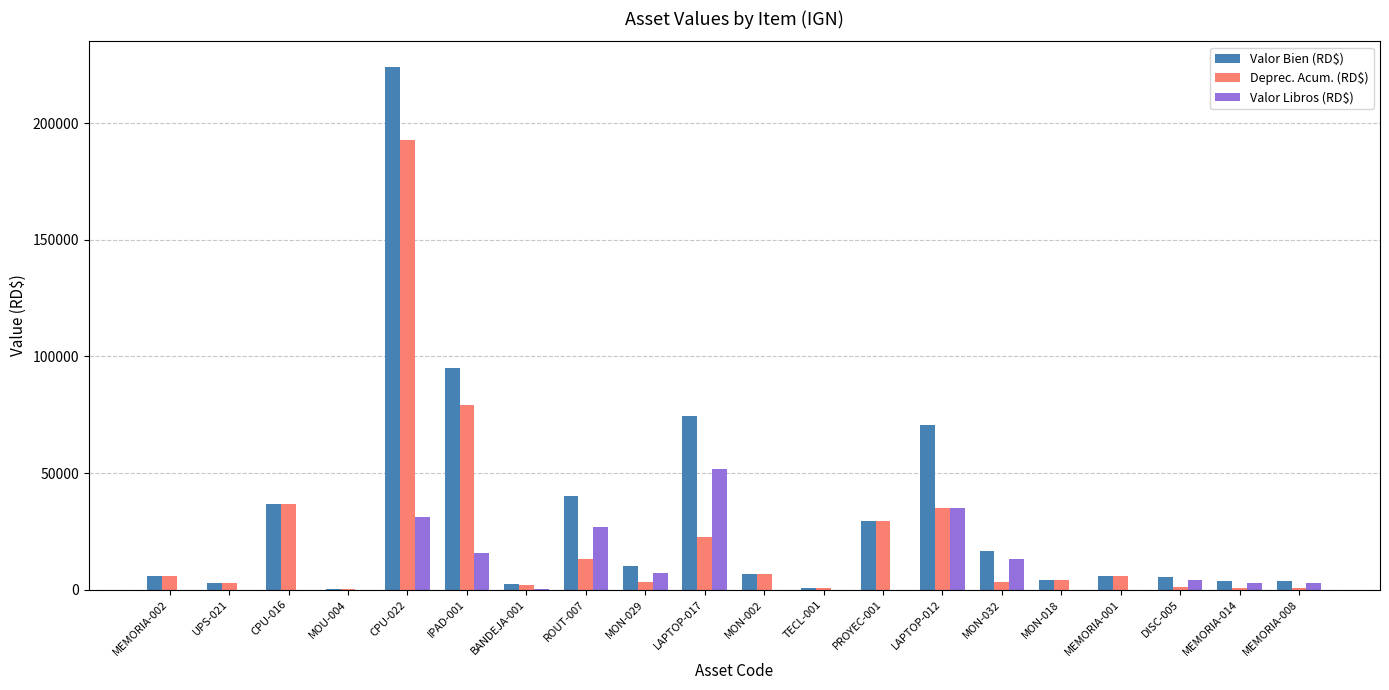

What is the sum of all Valor Bien (RD$) values?

637930.9